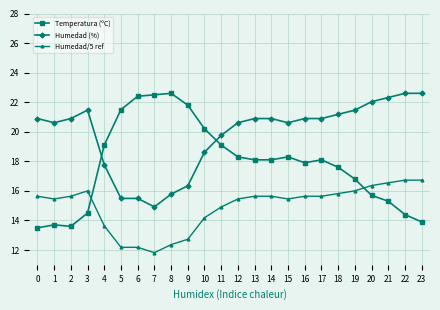

Which series has the largest range (max minus min)?

Temperatura (ºC)